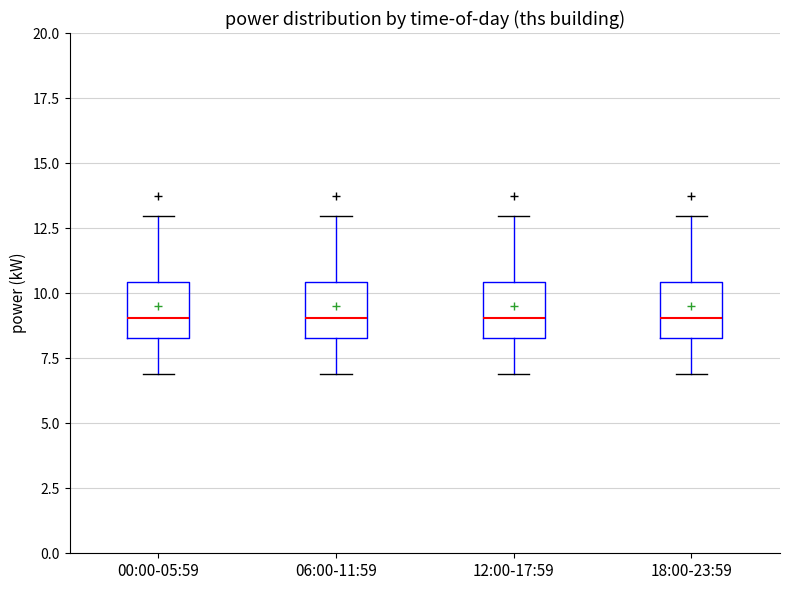

Reading left to right, transcribe this box plot: for each box, give where its median line is, the range the box spans, and where its two whiskers end, as read against the y-axis. The values are not printed on the chart, so give them approximately, as read against the axis.

00:00-05:59: median 9.0, box 8.5 to 10.5, whiskers 7.0 to 13.0
06:00-11:59: median 9.0, box 8.5 to 10.5, whiskers 7.0 to 13.0
12:00-17:59: median 9.0, box 8.5 to 10.5, whiskers 7.0 to 13.0
18:00-23:59: median 9.0, box 8.5 to 10.5, whiskers 7.0 to 13.0